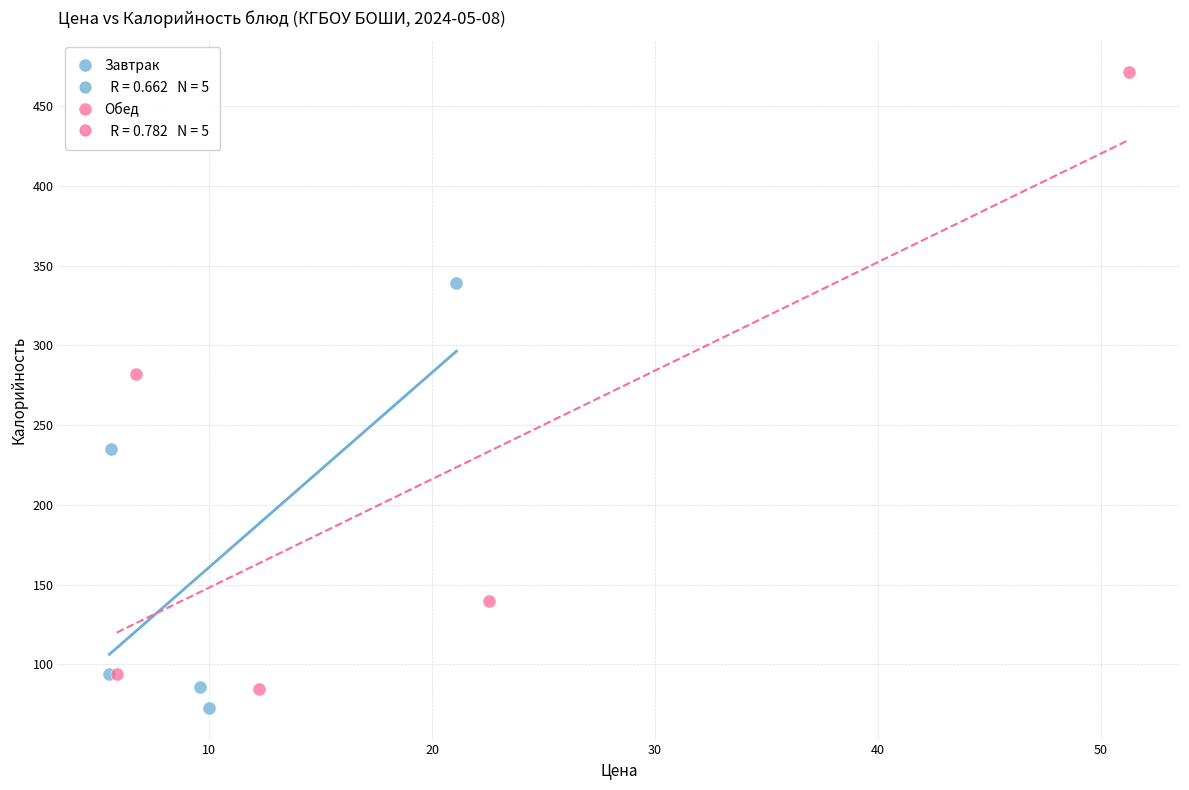

Which series has the largest Y range (max minus min)?

Обед